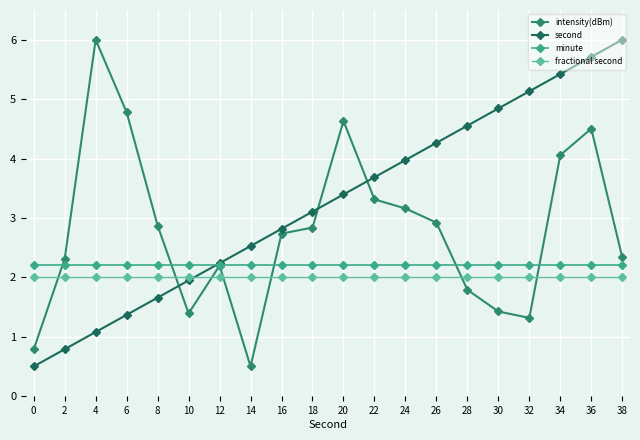

What is the sum of the minute values at 18 and 24?

4.4